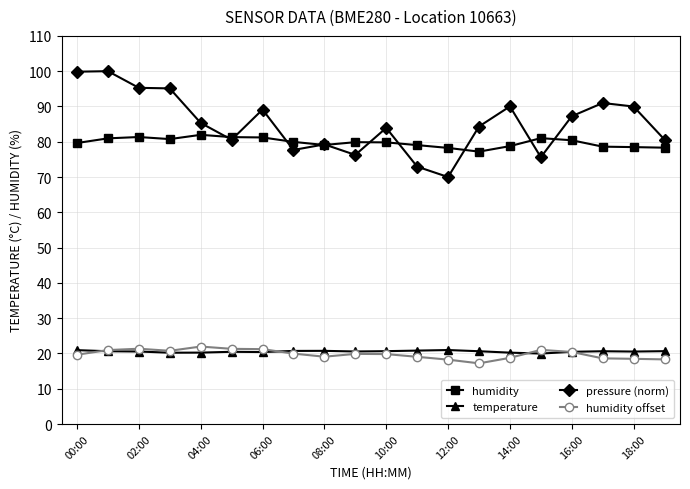

How many categories are shown in the chart?

20